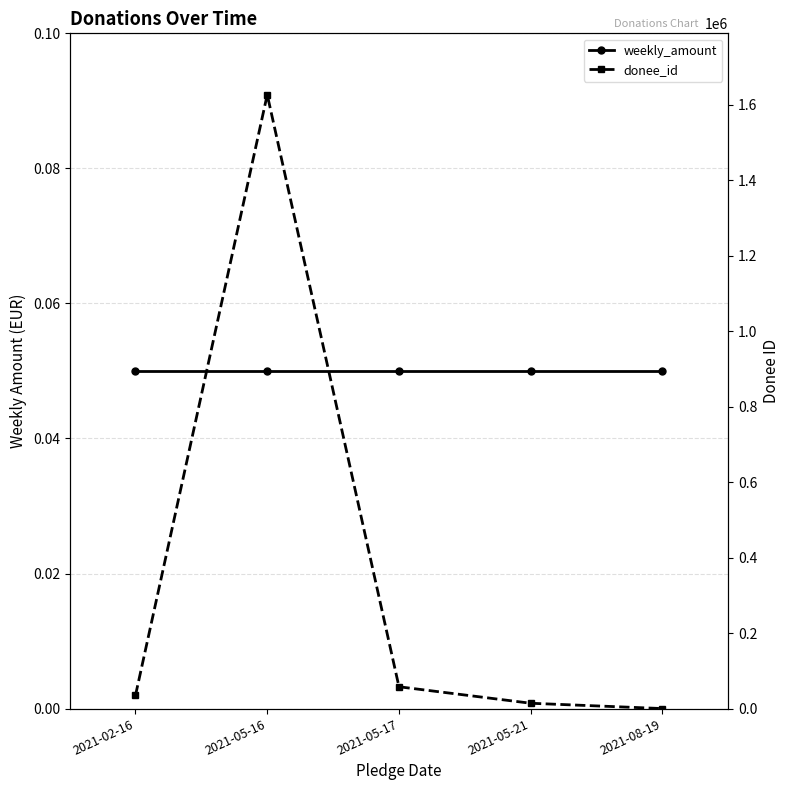

Which category has the lowest value across all series?

2021-02-16